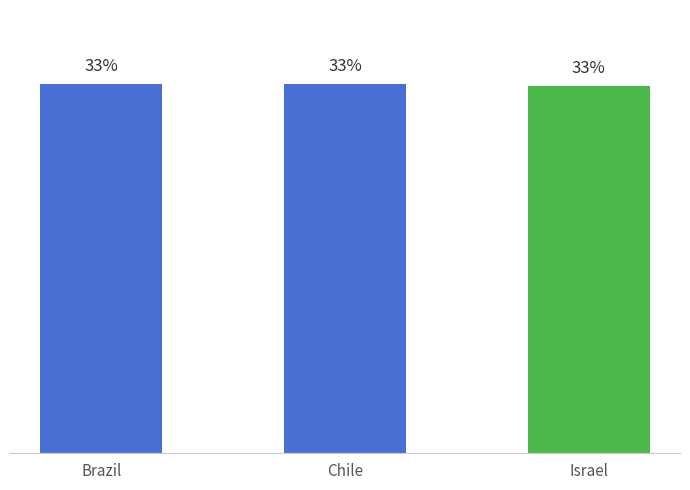

Reading right to left, extract all data points from this chart.

33.2	33.4	33.4